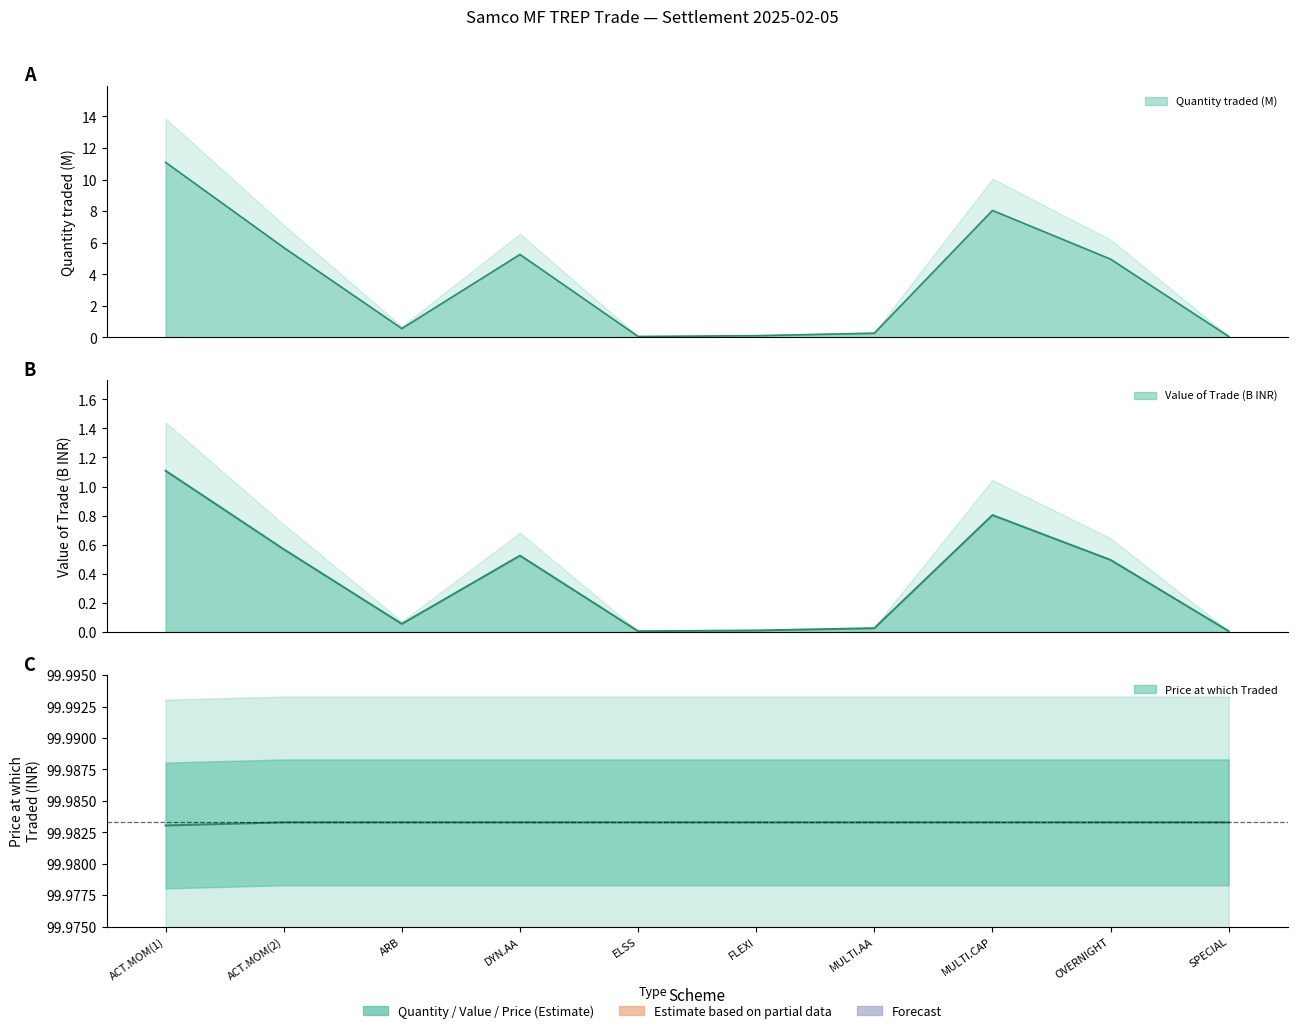

Which series has the widest spread of values?

Quantity traded (M)